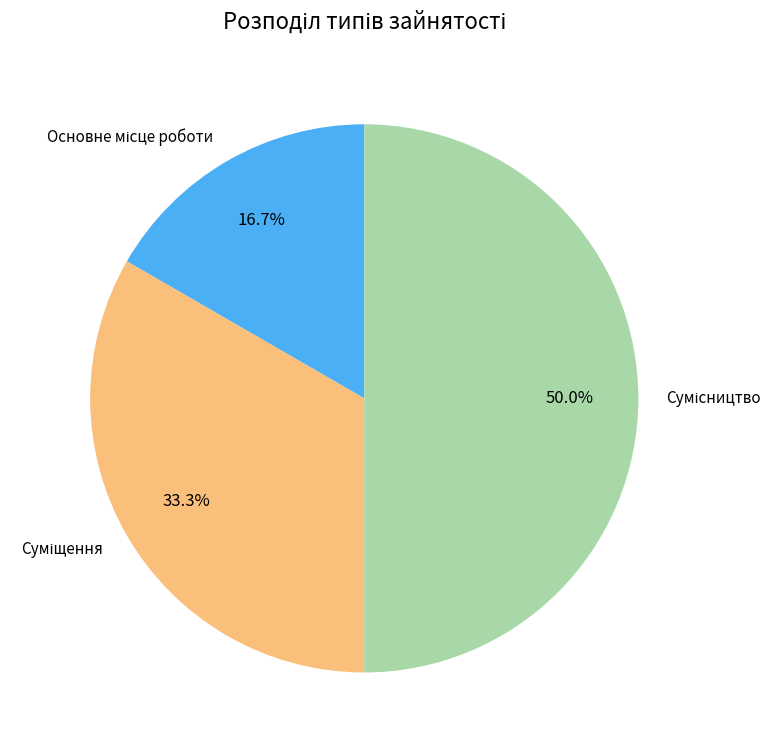

Which has a higher value, Суміщення or Сумісництво?

Сумісництво